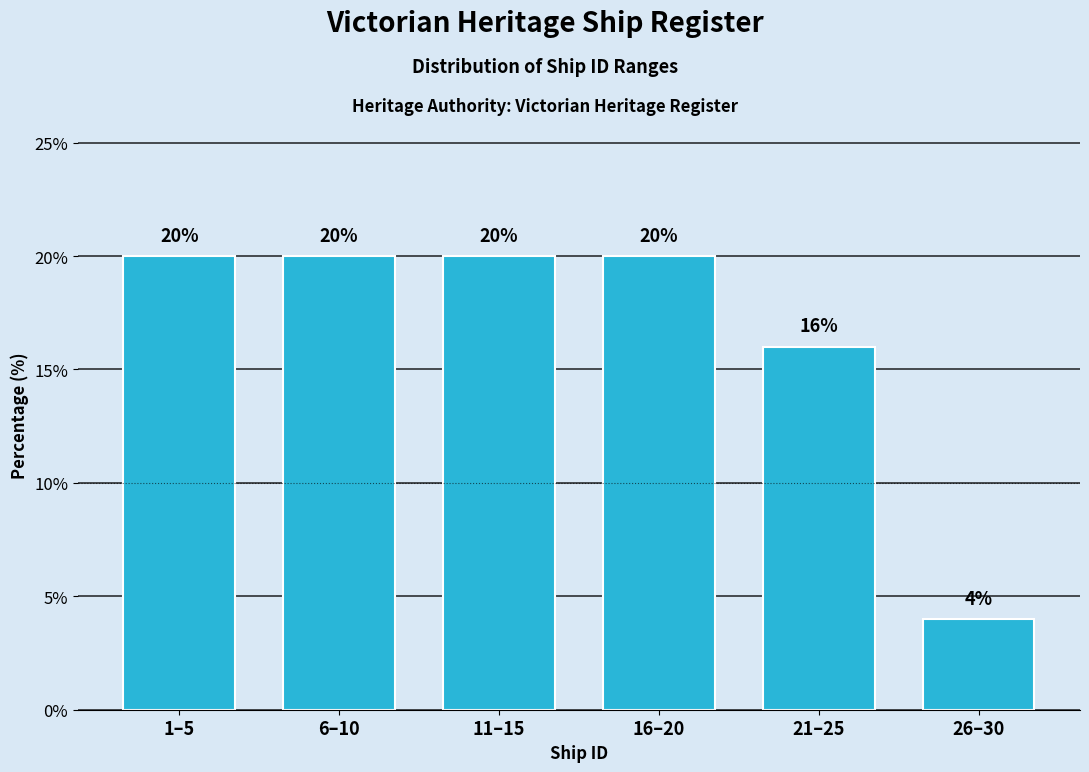

Reading left to right, transcribe all the data shown in this chart.

20	20	20	20	16	4